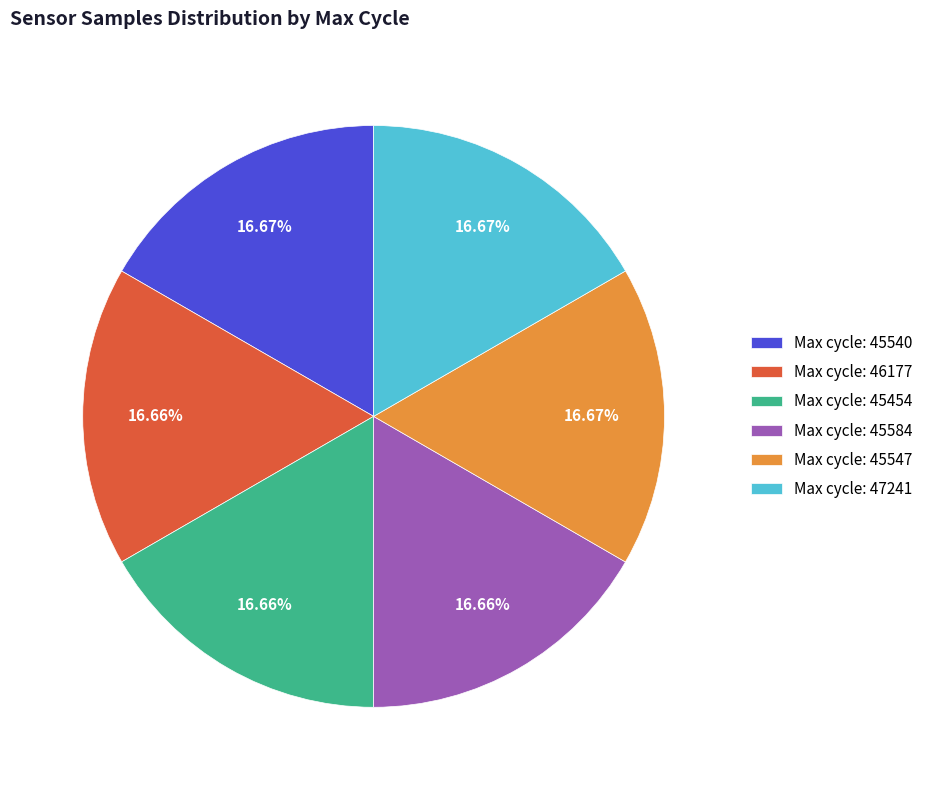

Is there any slice that represents more than half of the pie?

No